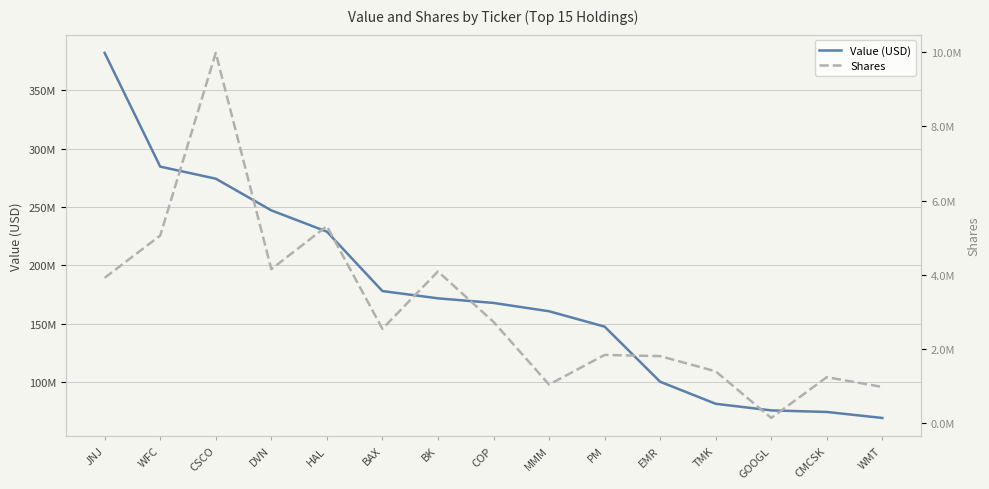

Reading right to left, extract all data points from this chart.

Value (USD): 69198000	74326000	75670000	81334000	100218000	147441000	160594000	167727000	171668000	177900000	228823000	247017000	274176000	284501000	381926000
Shares: 975585	1240011	140120	1397010	1808006	1839100	1040788	2731258	4090263	2543966	5312823	4152246	9984544	5058689	3918801